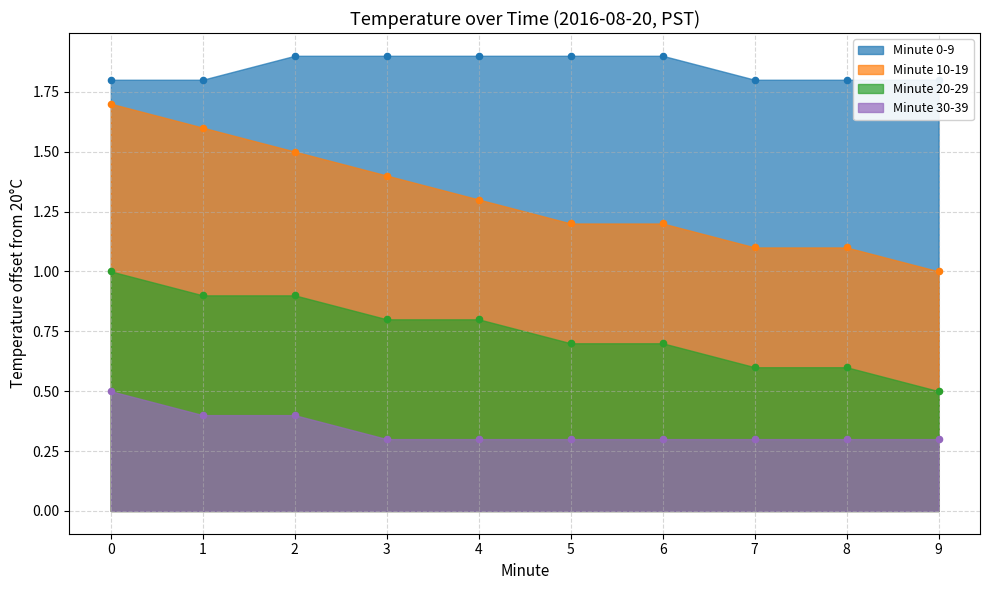

Which series has the largest Y range (max minus min)?

Minute 10-19